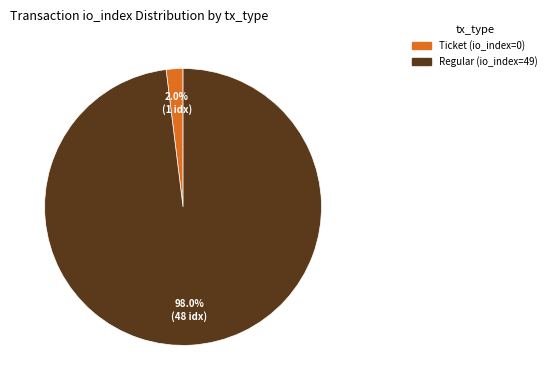

Which has a higher value, Ticket (io_index=0) or Regular (io_index=49)?

Regular (io_index=49)